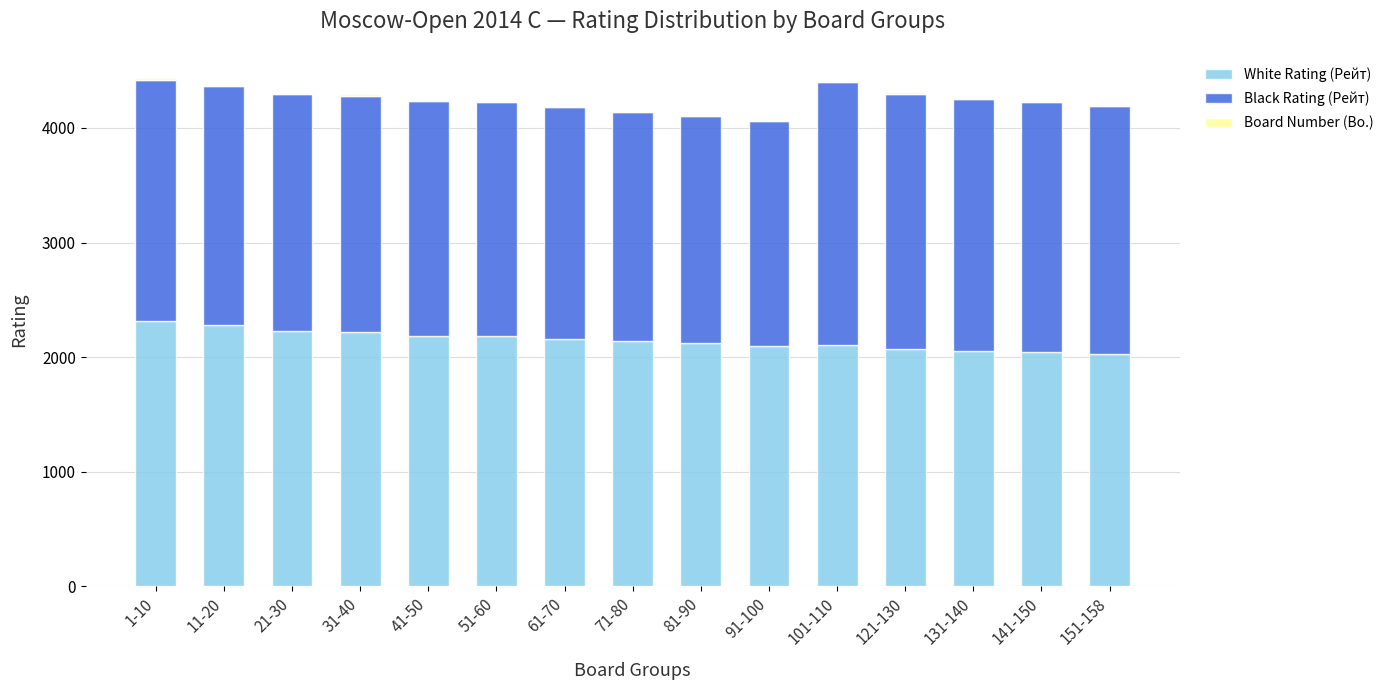

What is the highest value of the White Rating (Рейт) series?

2319